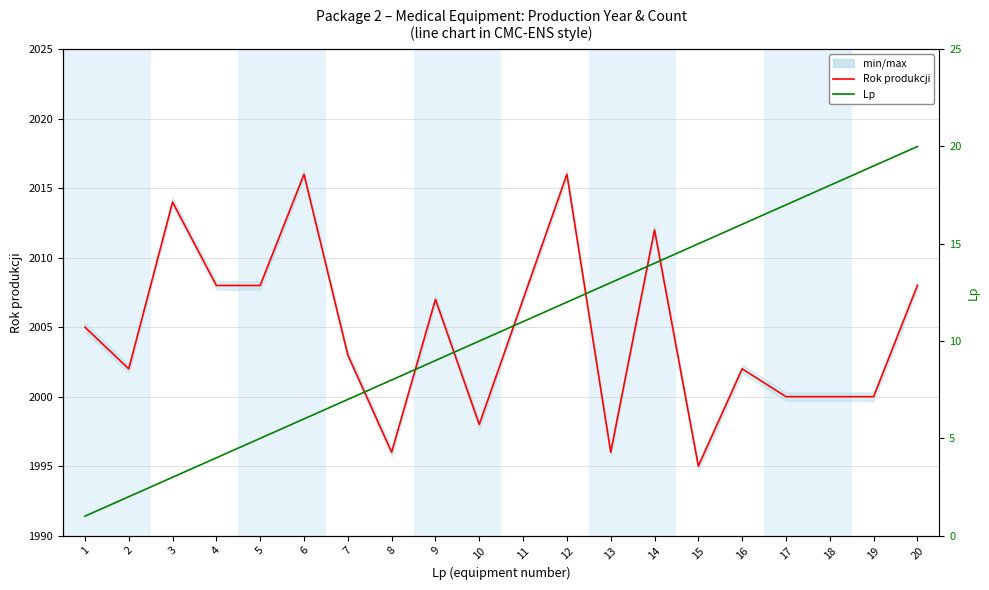

Reading right to left, extract all data points from this chart.

Rok produkcji: 2008	2000	2000	2000	2002	1995	2012	1996	2016	2007	1998	2007	1996	2003	2016	2008	2008	2014	2002	2005
Lp: 20	19	18	17	16	15	14	13	12	11	10	9	8	7	6	5	4	3	2	1